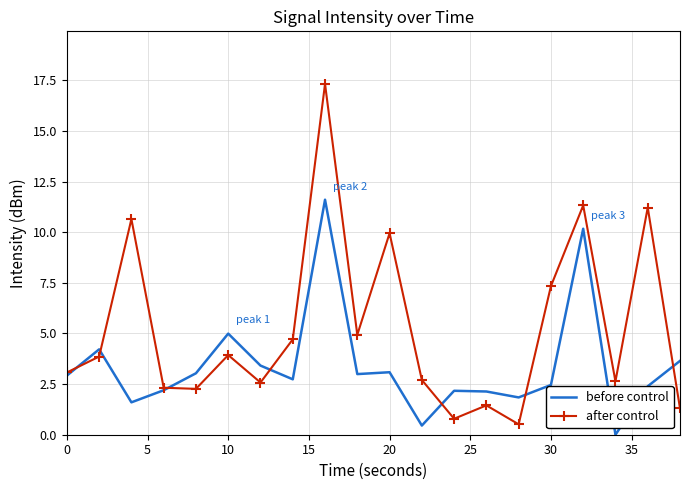

Which series has the largest total across all categories?

after control